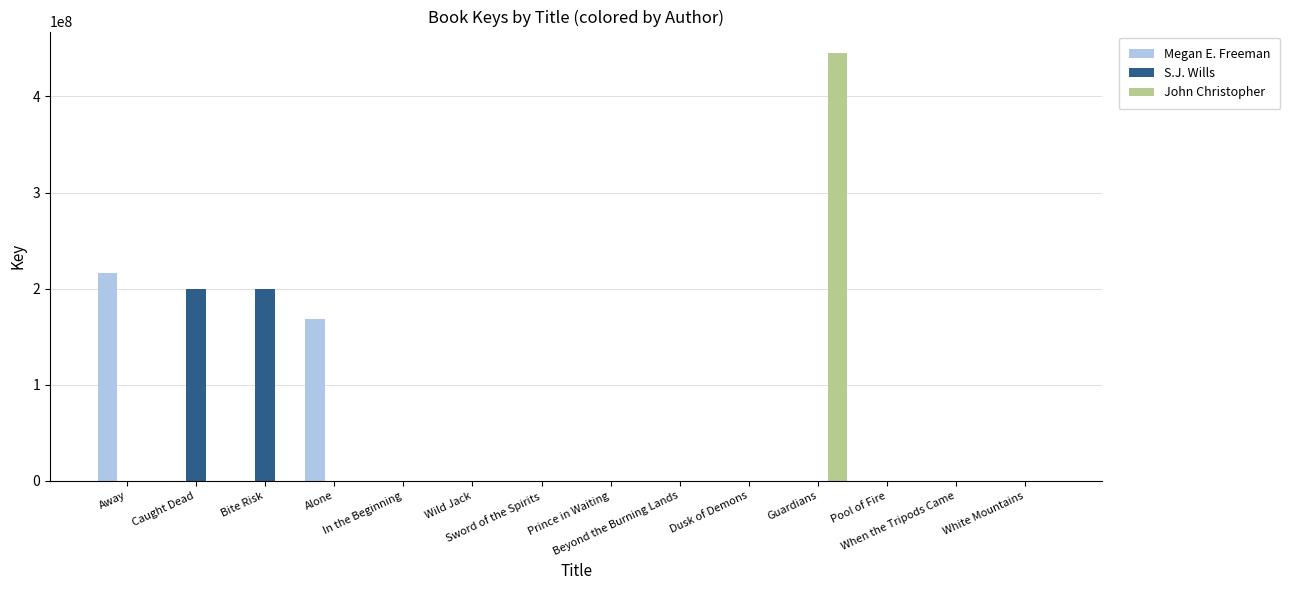

At which category is the sum across all series the highest?

Guardians